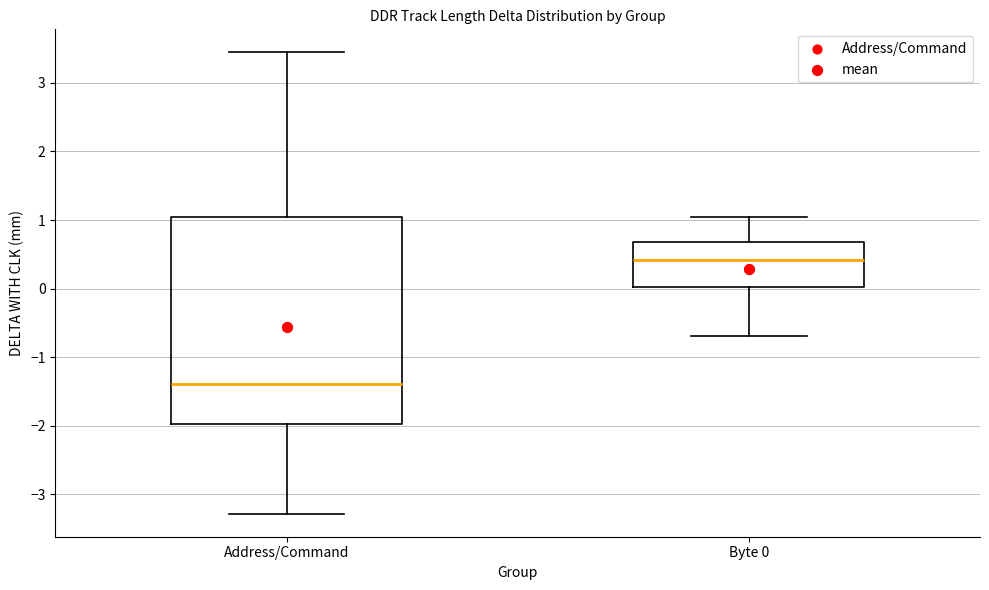

Comparing the boxes themselves (not the whiskers), which one is the tallest?

Address/Command